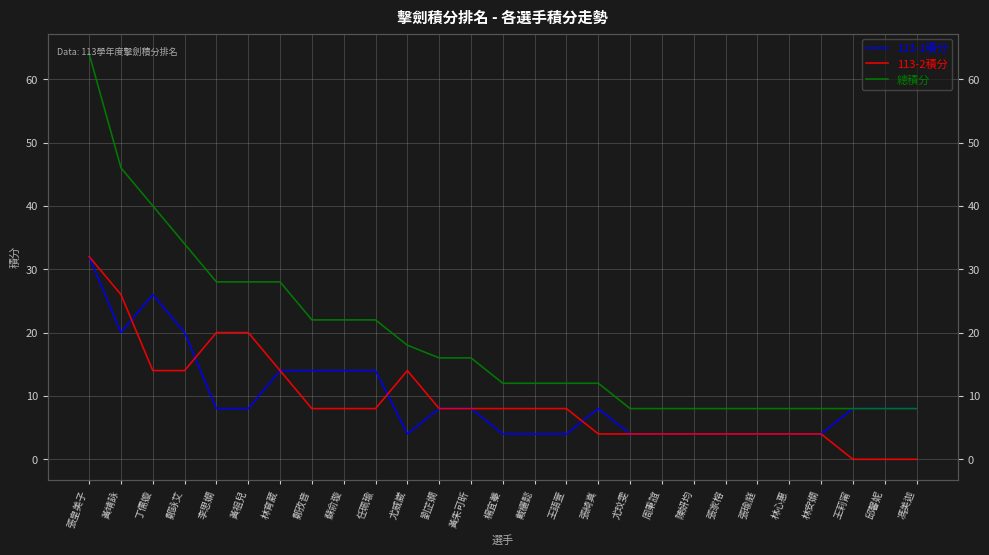

Reading right to left, list all the values displayed in this chart.

113-1積分: 8	8	8	4	4	4	4	4	4	4	8	4	4	4	8	8	4	14	14	14	14	8	8	20	26	20	32
113-2積分: 0	0	0	4	4	4	4	4	4	4	4	8	8	8	8	8	14	8	8	8	14	20	20	14	14	26	32
總積分: 8	8	8	8	8	8	8	8	8	8	12	12	12	12	16	16	18	22	22	22	28	28	28	34	40	46	64